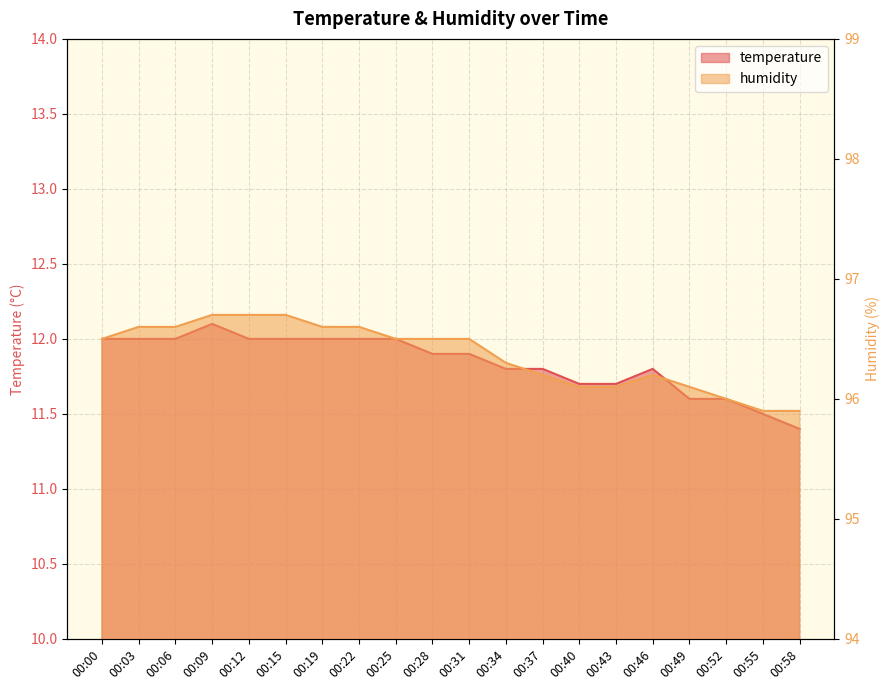

What is the value of the humidity point at the 14th from the left?

96.1